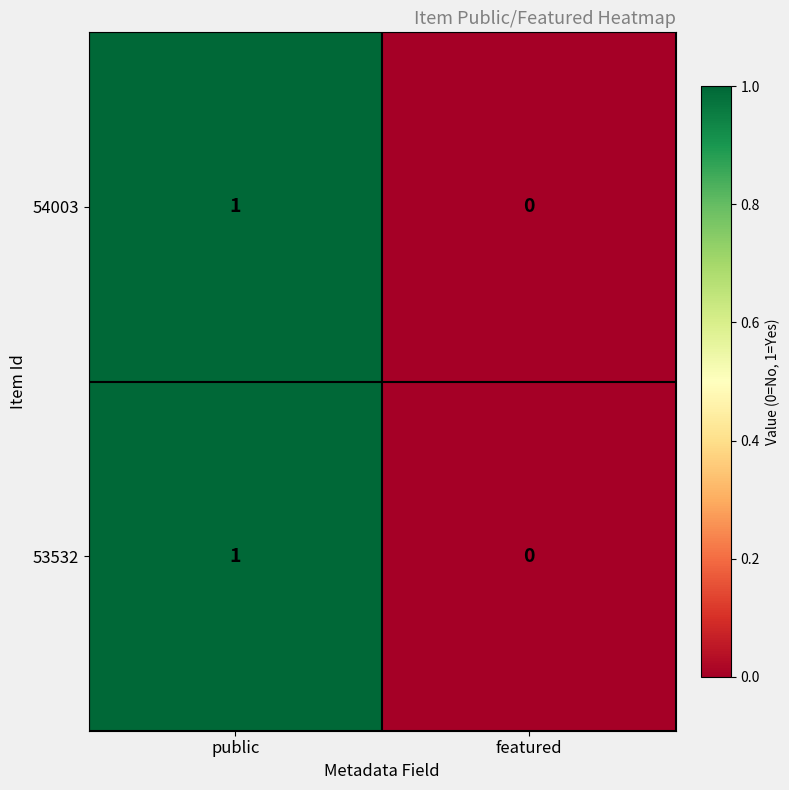

List the labels in order of 54003 value, largest first.

public, featured